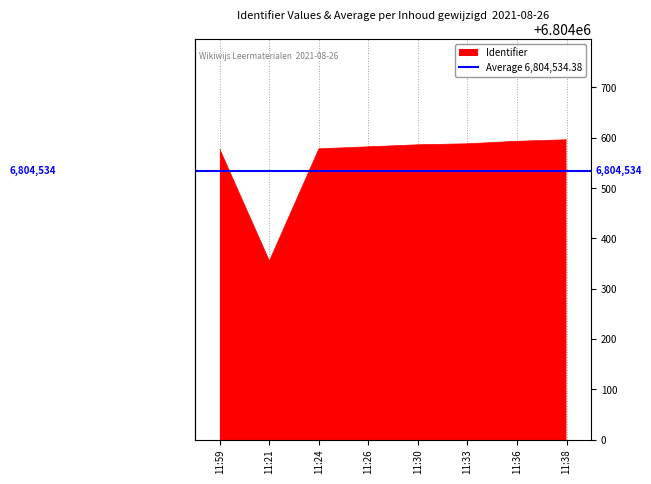

The value at 2021-08-26 11:24:13 is 6804578. True or false?

True